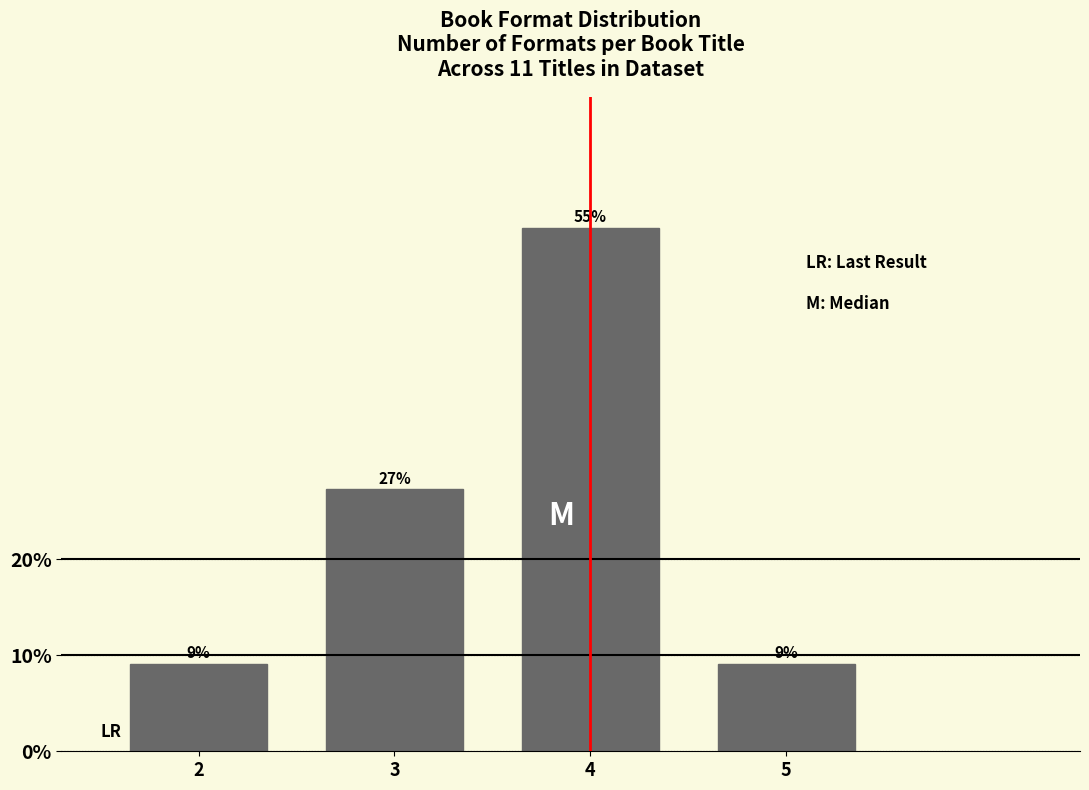

Are the bars horizontal?

No